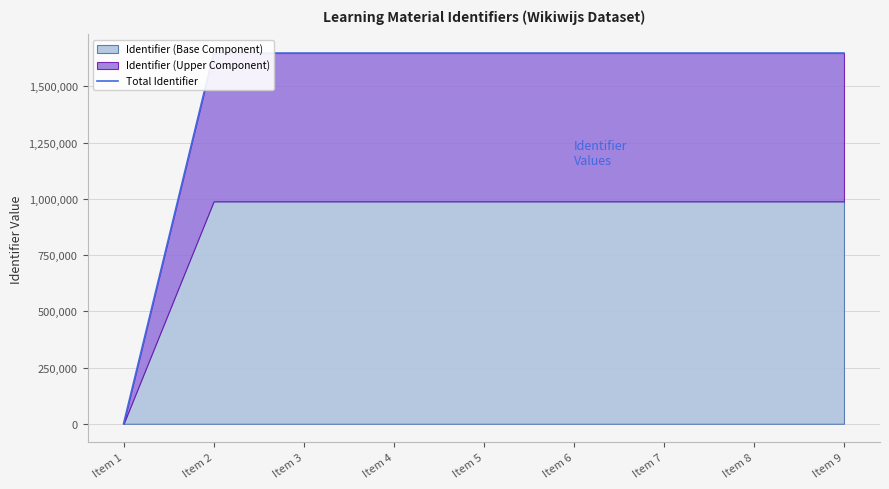

The value at Item 2 is 1648264. True or false?

True